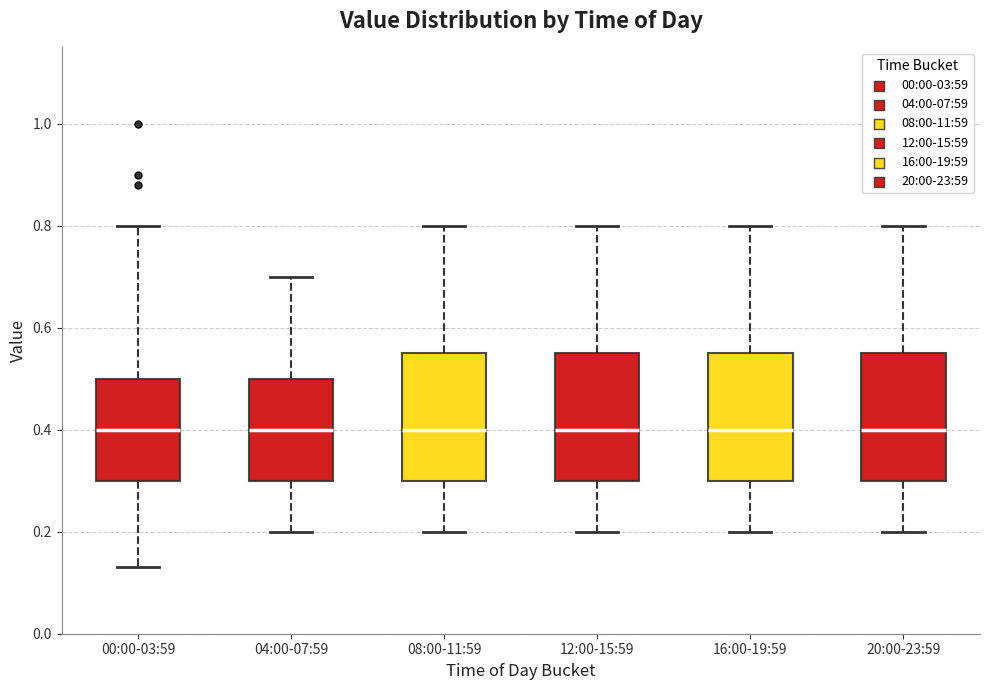

Reading left to right, transcribe this box plot: for each box, give where its median line is, the range the box spans, and where its two whiskers end, as read against the y-axis. The values are not printed on the chart, so give them approximately, as read against the axis.

00:00-03:59: median 0.40, box 0.30 to 0.50, whiskers 0.14 to 0.80
04:00-07:59: median 0.40, box 0.30 to 0.50, whiskers 0.20 to 0.70
08:00-11:59: median 0.40, box 0.30 to 0.56, whiskers 0.20 to 0.80
12:00-15:59: median 0.40, box 0.30 to 0.56, whiskers 0.20 to 0.80
16:00-19:59: median 0.40, box 0.30 to 0.56, whiskers 0.20 to 0.80
20:00-23:59: median 0.40, box 0.30 to 0.56, whiskers 0.20 to 0.80